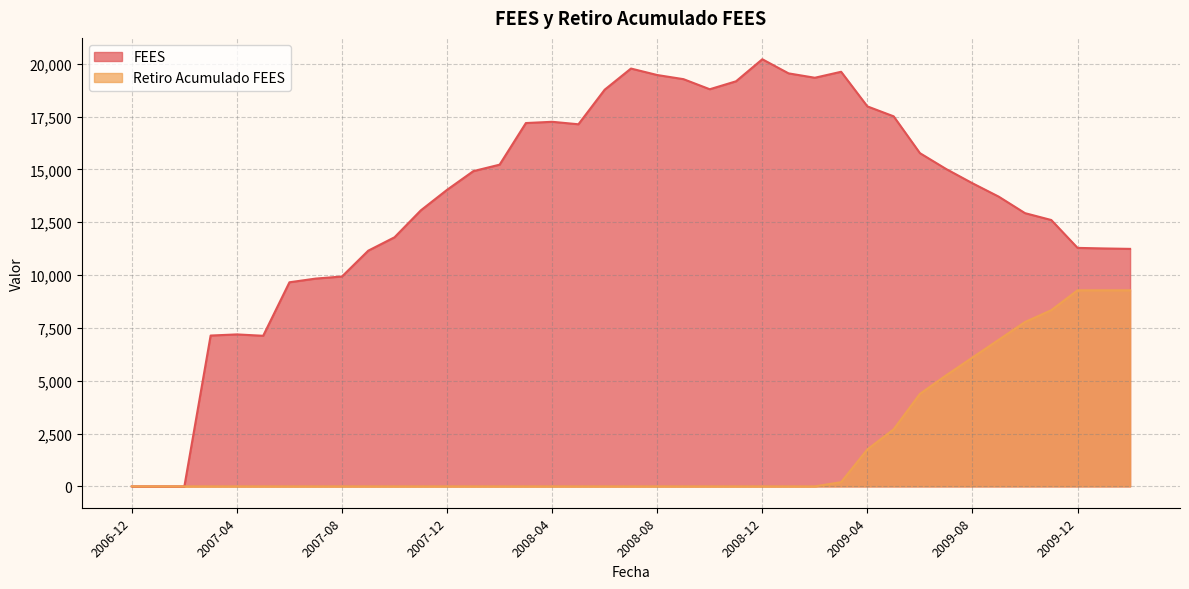

At which category is the sum across all series the highest?

2009-11